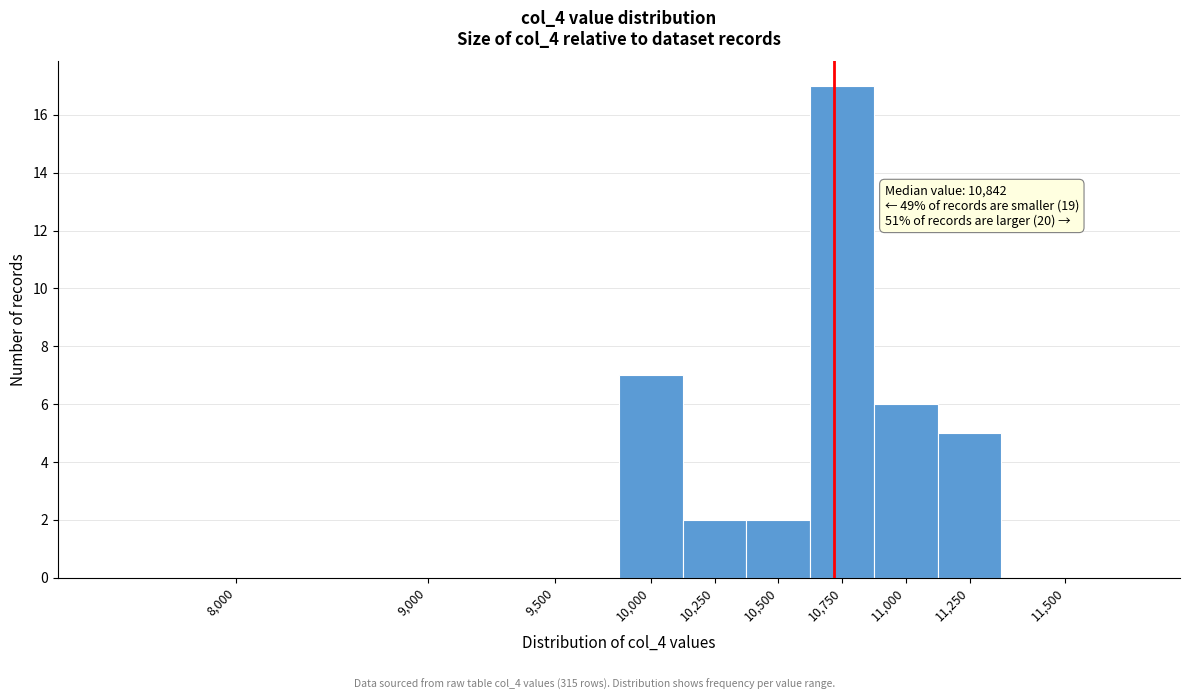

At which label is the value closest to 8?

10,000